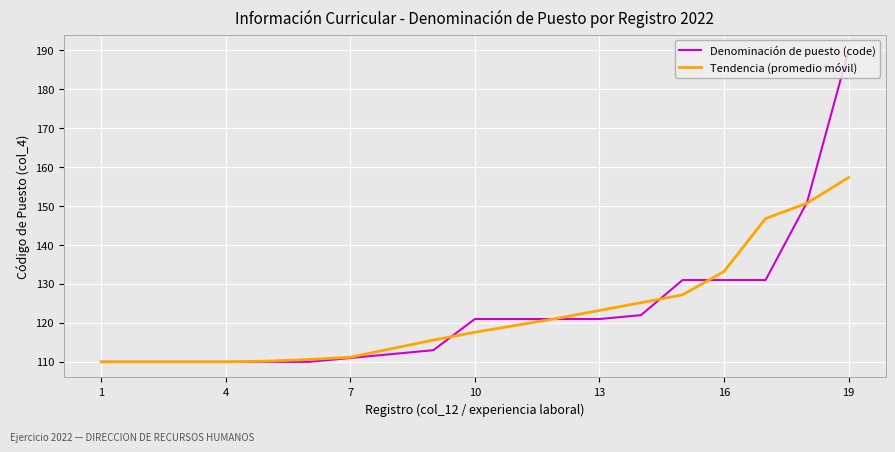

Rank the series by their maximum value, from highest to lowest.

Denominación de puesto (code), Tendencia (promedio móvil)